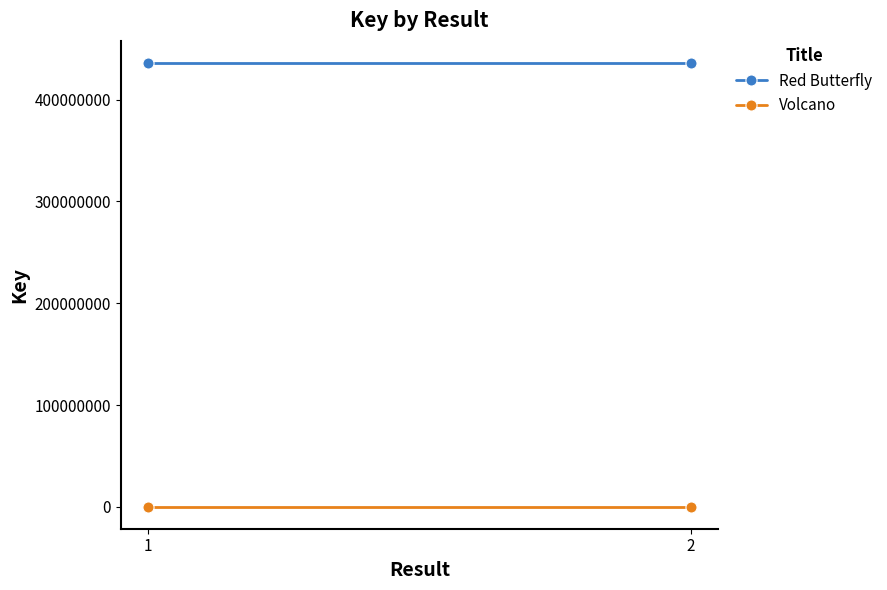

What is the value of the Red Butterfly point at the 1st from the left?

435915197